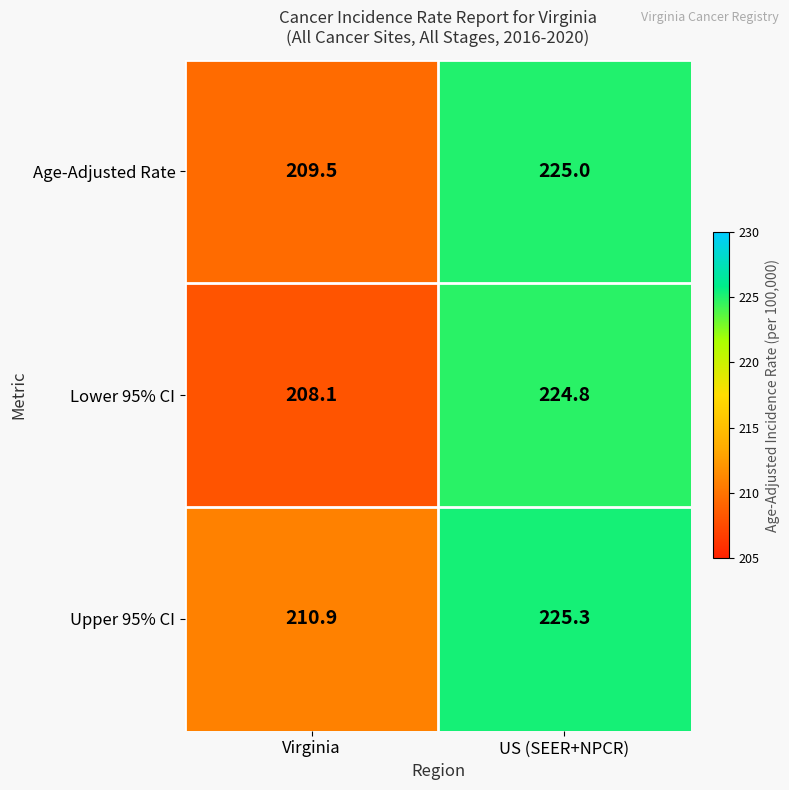

Which label corresponds to the smallest value in the chart?

Virginia